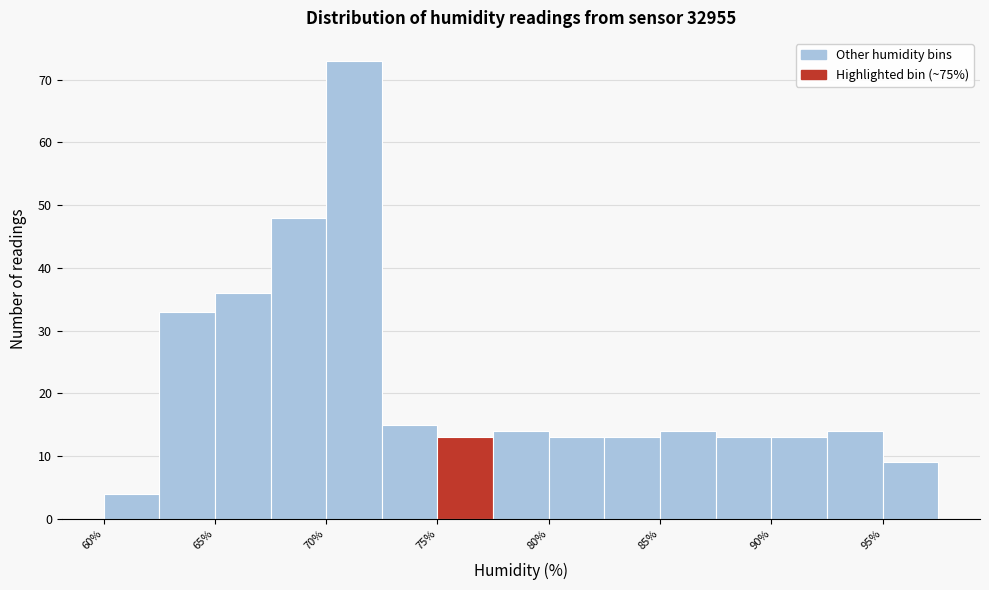

Reading left to right, list every bar in this chart as the range it spans on the x-axis followed by its height. The values are not printed on the chart, so give them approximately, as read against the axis.

60.0 to 62.5: 4
62.5 to 65.0: 33
65.0 to 67.5: 36
67.5 to 70.0: 48
70.0 to 72.5: 73
72.5 to 75.0: 15
75.0 to 77.5: 13
77.5 to 80.0: 14
80.0 to 82.5: 13
82.5 to 85.0: 13
85.0 to 87.5: 14
87.5 to 90.0: 13
90.0 to 92.5: 13
92.5 to 95.0: 14
95.0 to 97.5: 9